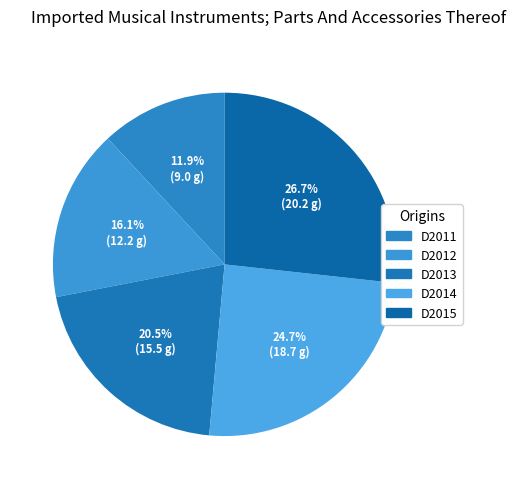

Which slice is the smallest?

D2011